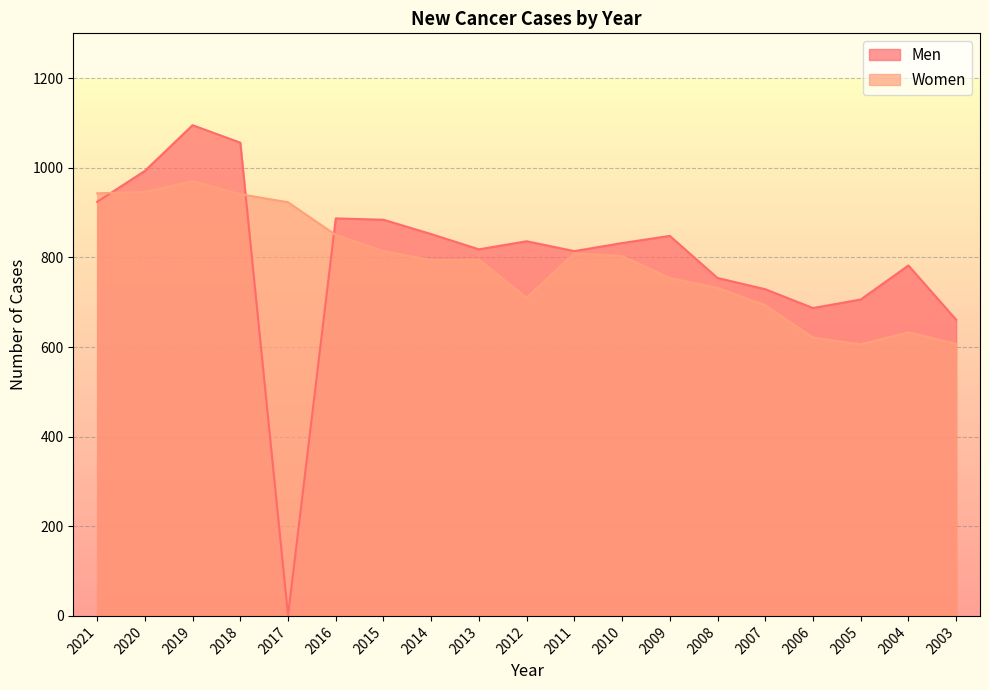

The Men series shows 1232 at 2010. True or false?

False